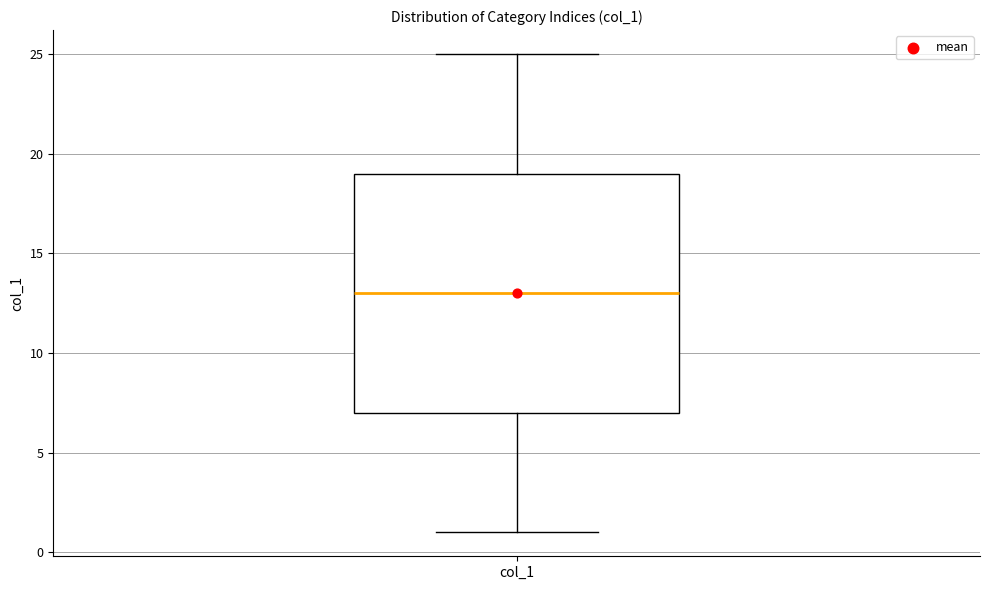

Read this box plot against the y-axis: the position of the median line, the range covered by the box, and the ends of both whiskers. The values are not printed on the chart, so give them approximately, as read against the axis.

median 13, box 7 to 19, whiskers 1 to 25